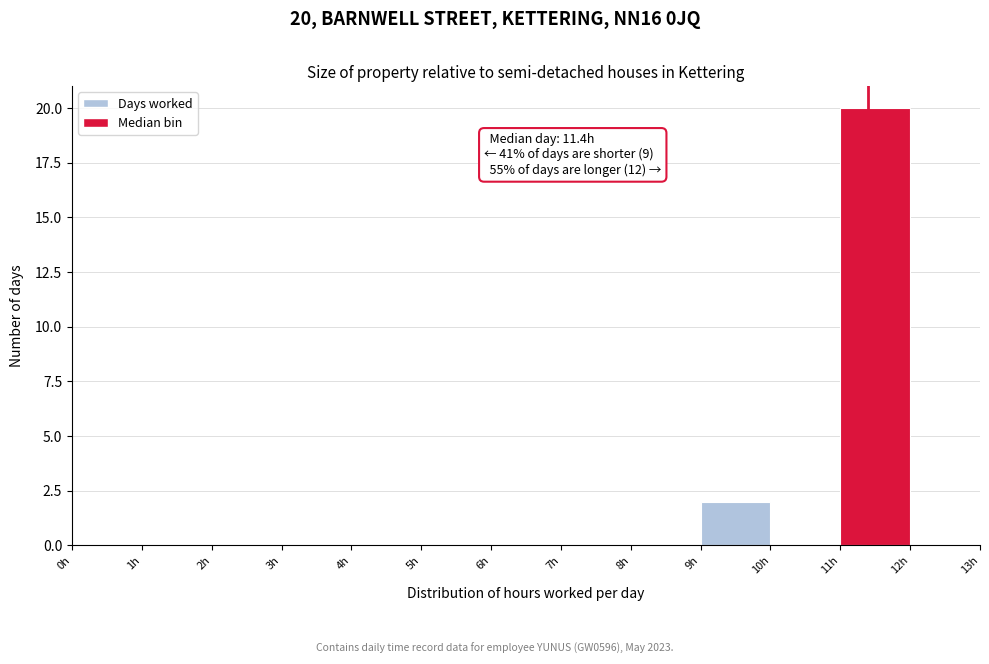

Which range on the x-axis has the tallest bar?

11 to 12